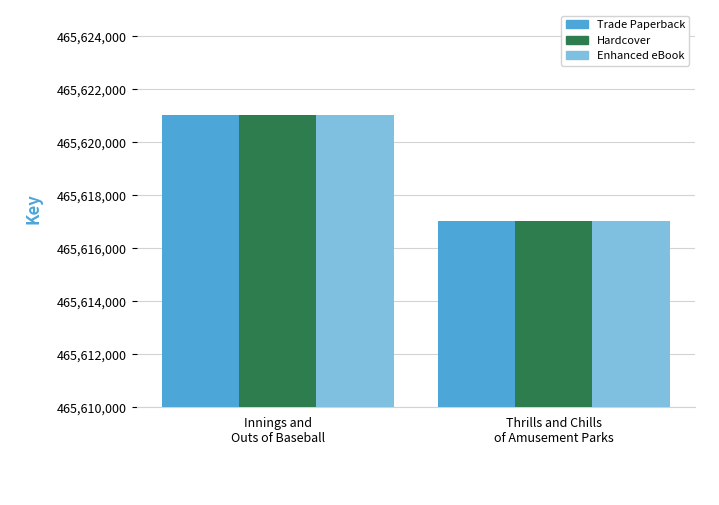

Reading right to left, list all the values displayed in this chart.

Trade Paperback: 465617030	465621028
Hardcover: 465617030	465621028
Enhanced eBook: 465617030	465621028